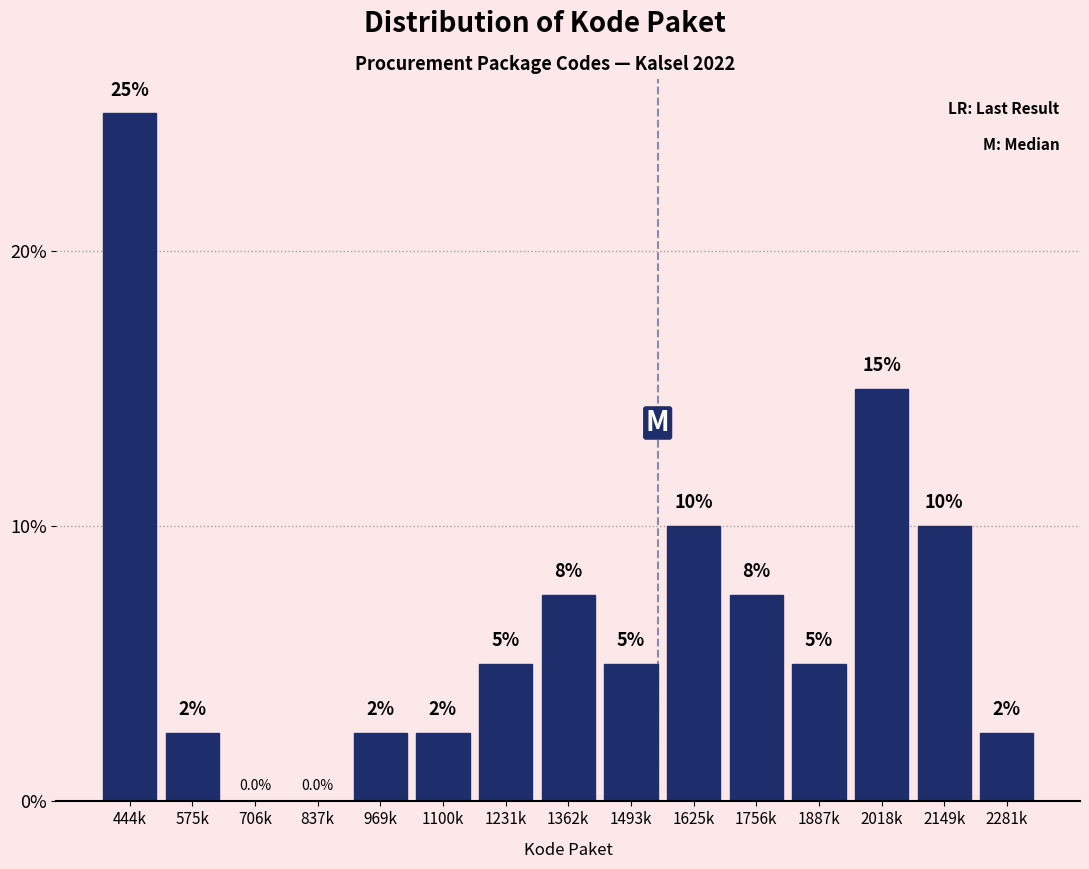

Reading left to right, transcribe all the data shown in this chart.

444k=25.0	575k=2.5	706k=0.0	837k=0.0	969k=2.5	1100k=2.5	1231k=5.0	1362k=7.5	1493k=5.0	1625k=10.0	1756k=7.5	1887k=5.0	2018k=15.0	2149k=10.0	2281k=2.5